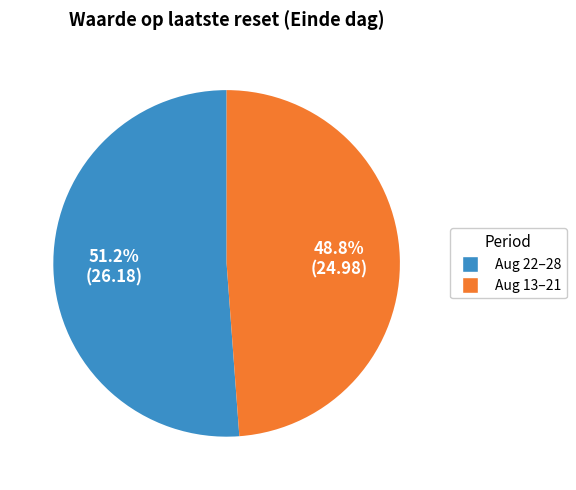

Is there any slice that represents more than half of the pie?

Yes